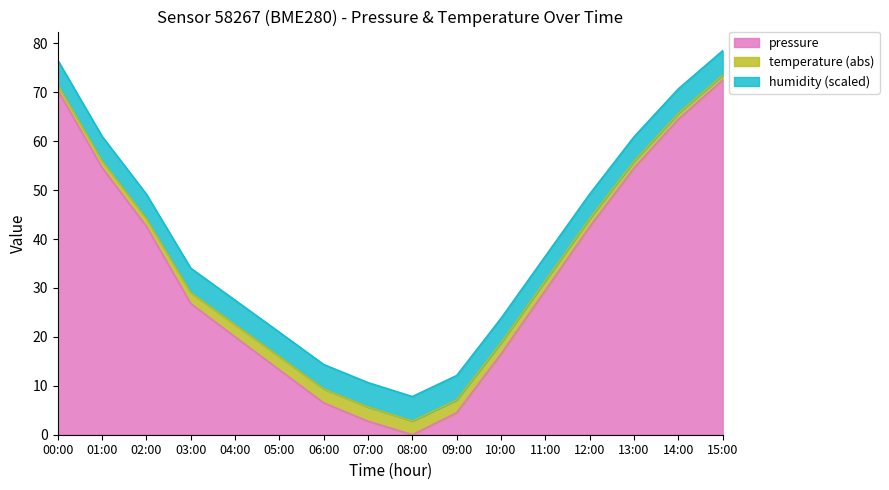

Is the value of pressure at 00:00 greater than the value of temperature at 01:00?

Yes